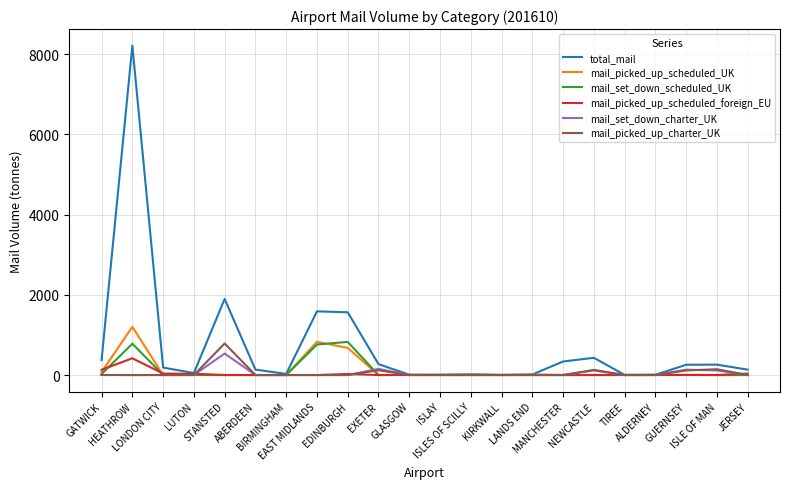

Which series has the largest total across all categories?

total_mail